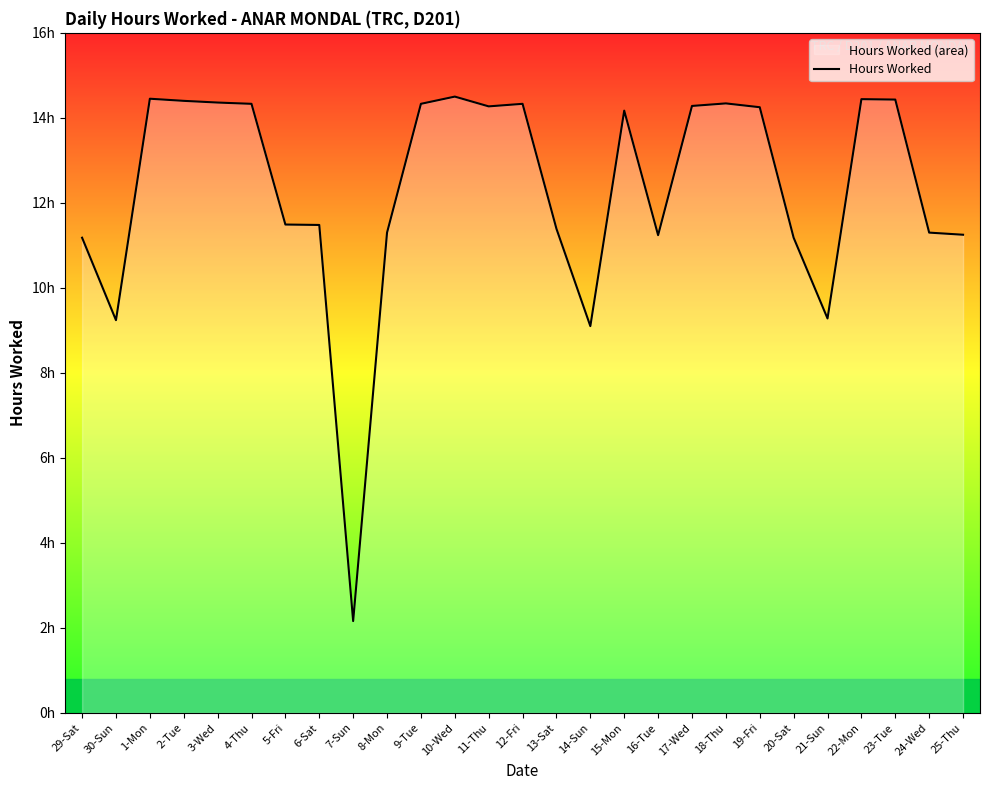

What is the value of the 7th point from the left?

11.5